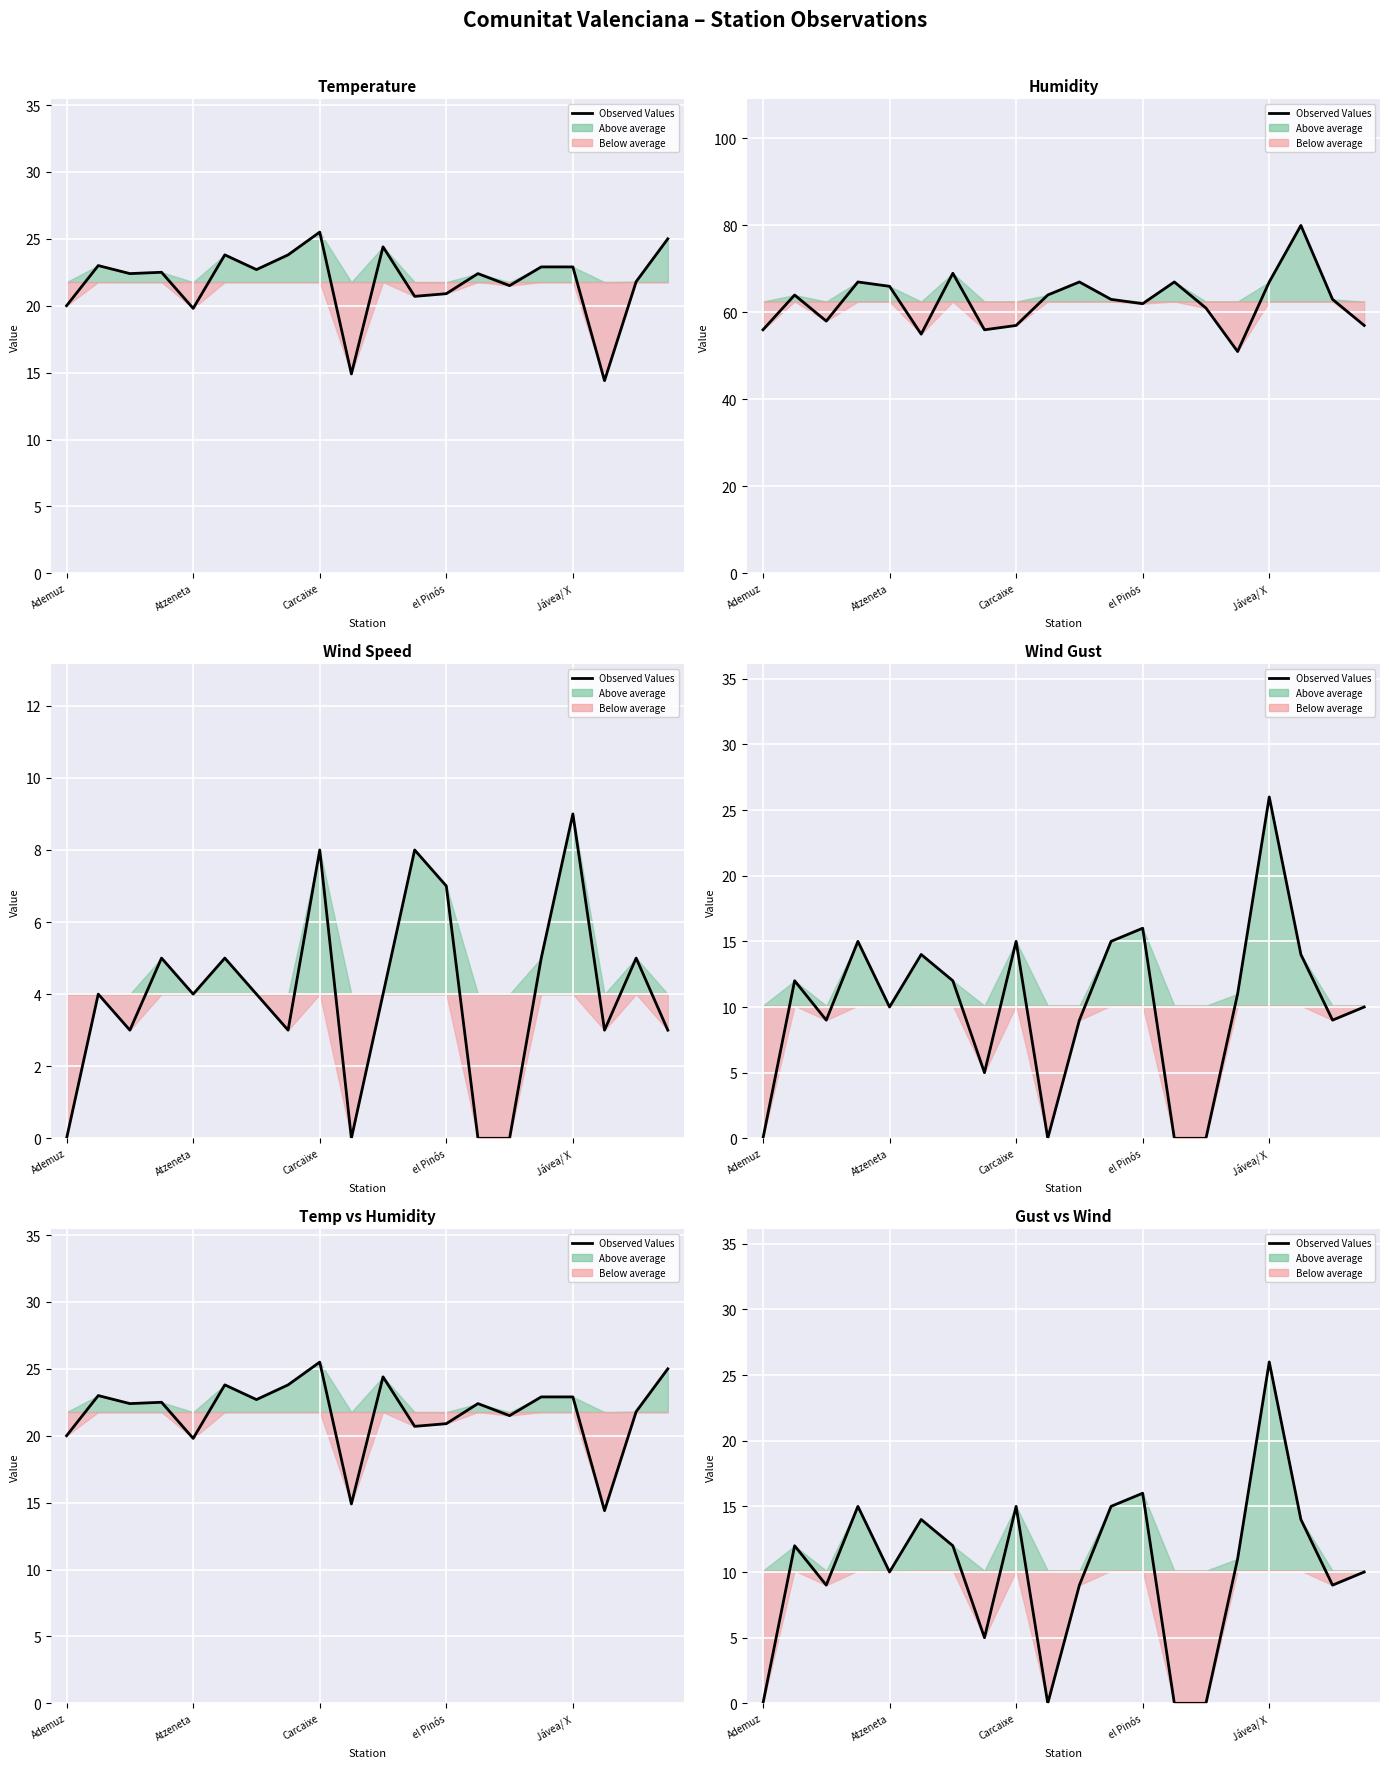

What is the difference between the second highest and minimum values?

16